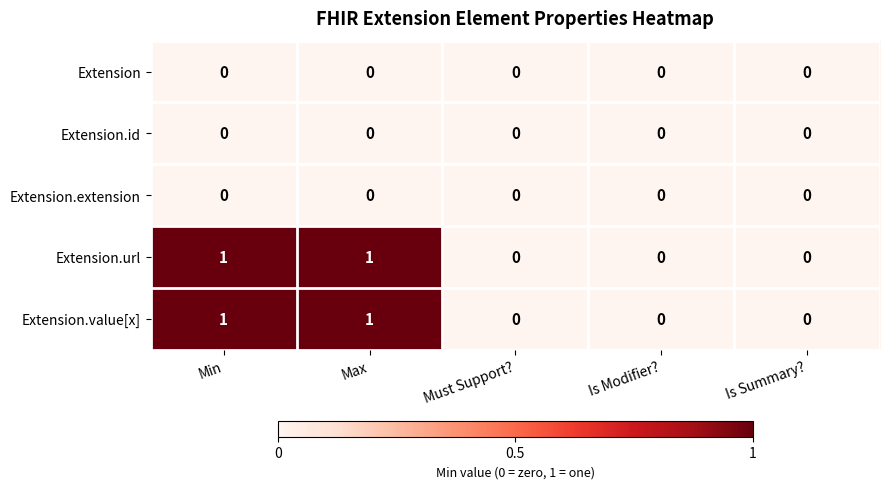

What is the spread (max minus min) of values at Min?

1